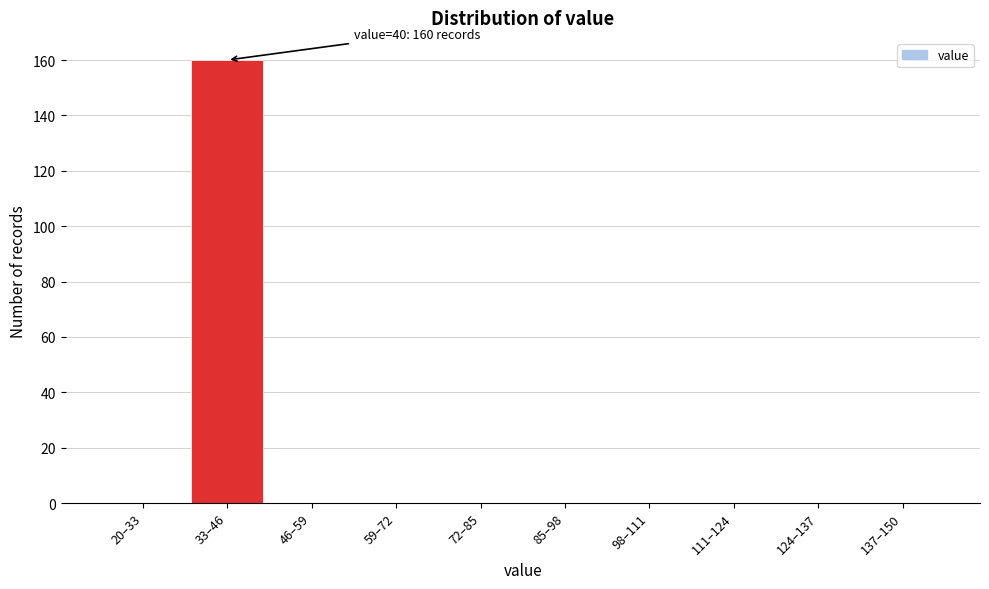

Reading left to right, what are all the values shown in this chart?

20–33=0	33–46=160	46–59=0	59–72=0	72–85=0	85–98=0	98–111=0	111–124=0	124–137=0	137–150=0